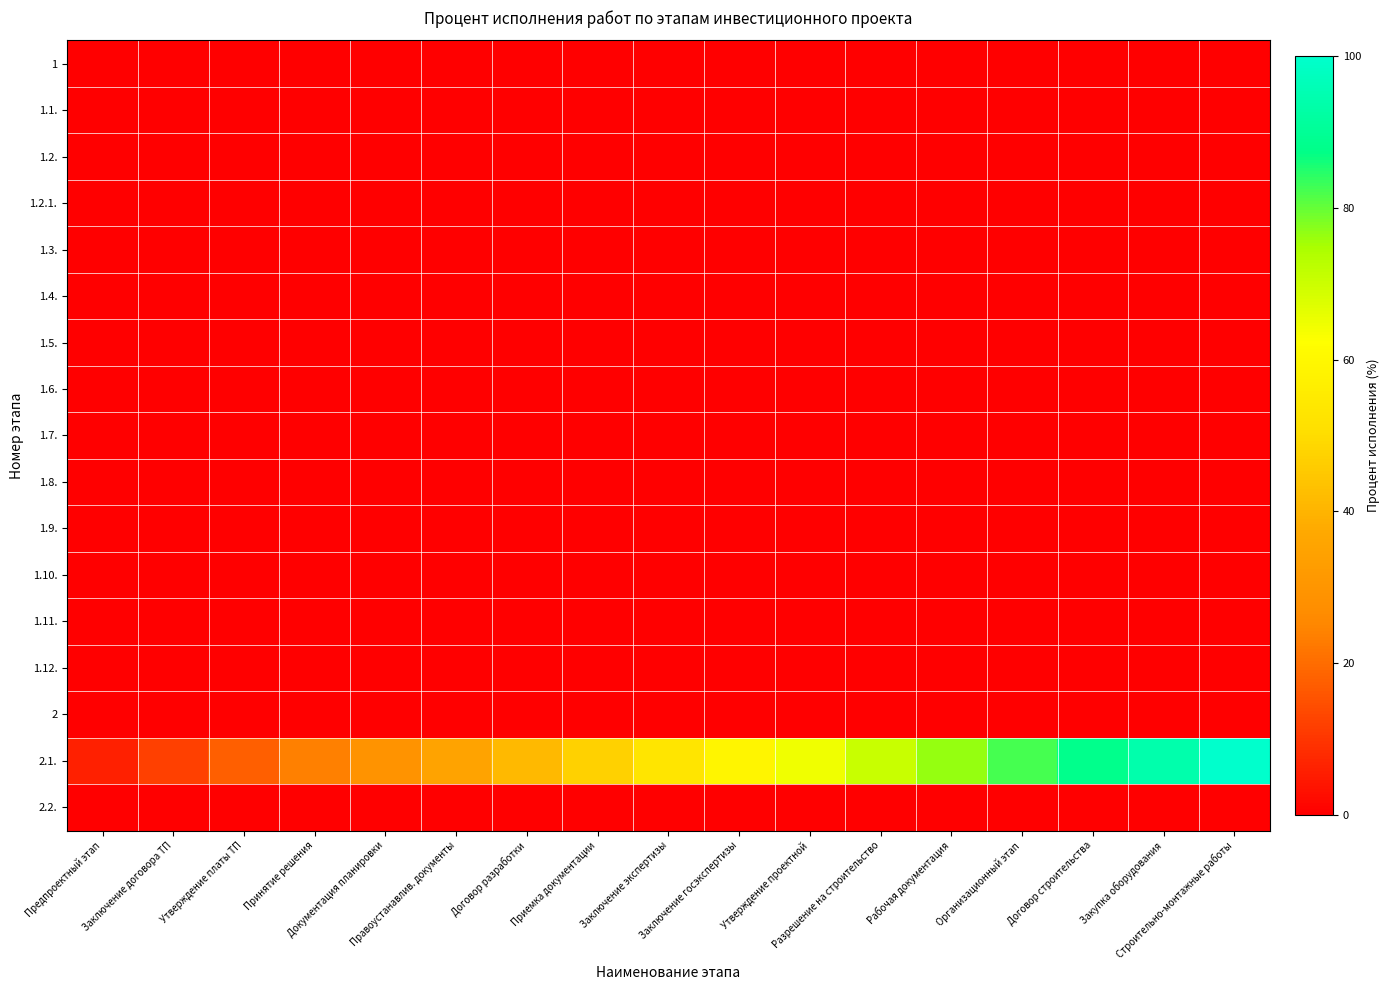

Which series changed the most between Договор разработки and Утверждение проектной?

2.1.